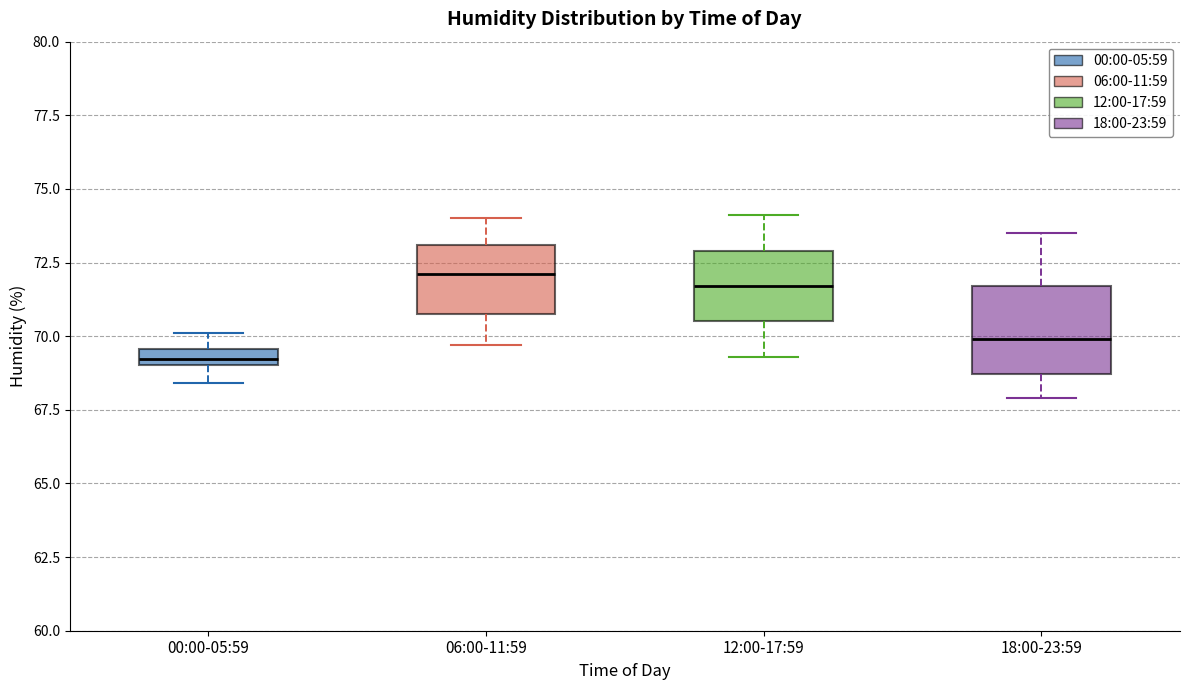

Which box is the tallest, from its lower edge to its upper edge?

18:00-23:59